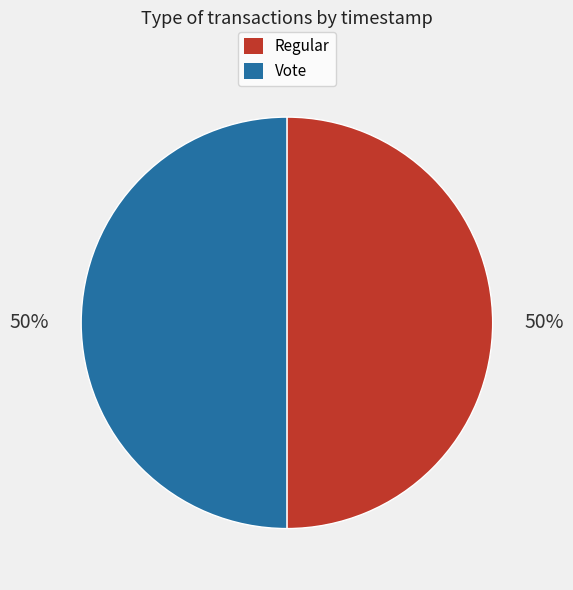

What percentage is the Vote slice, to the nearest percent?

50%